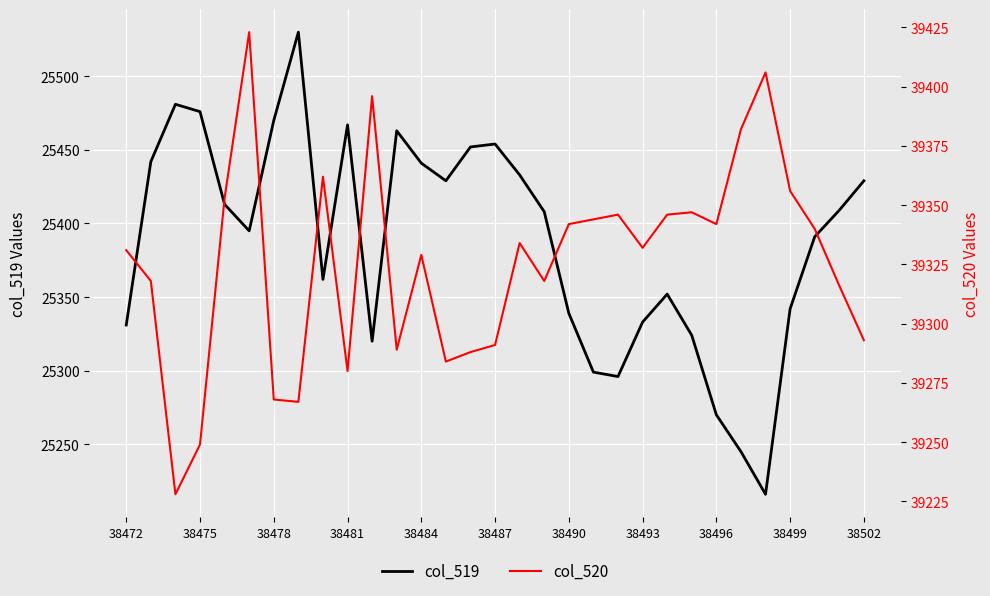

What position from the right is 19?

12